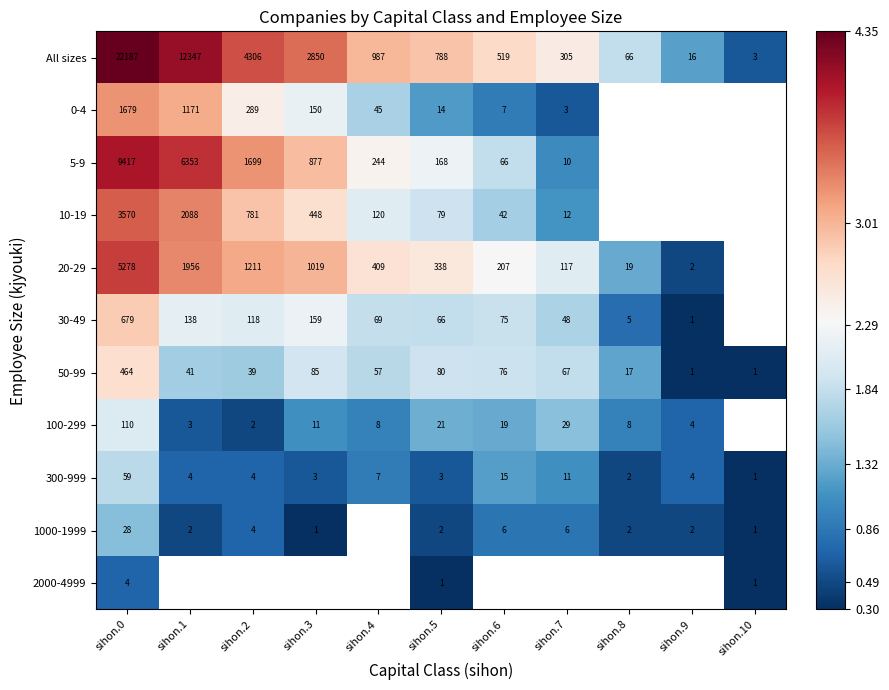

Count the number of categories in the chart.

11